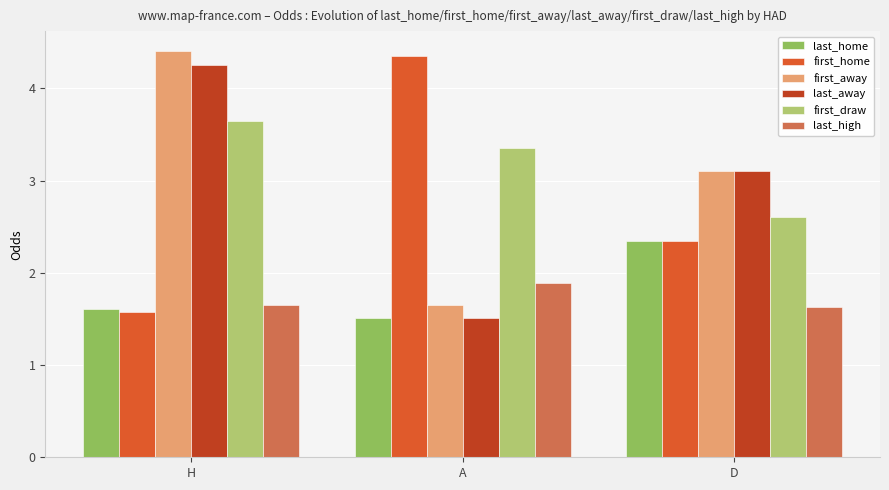

How many distinct data groups are displayed?

6